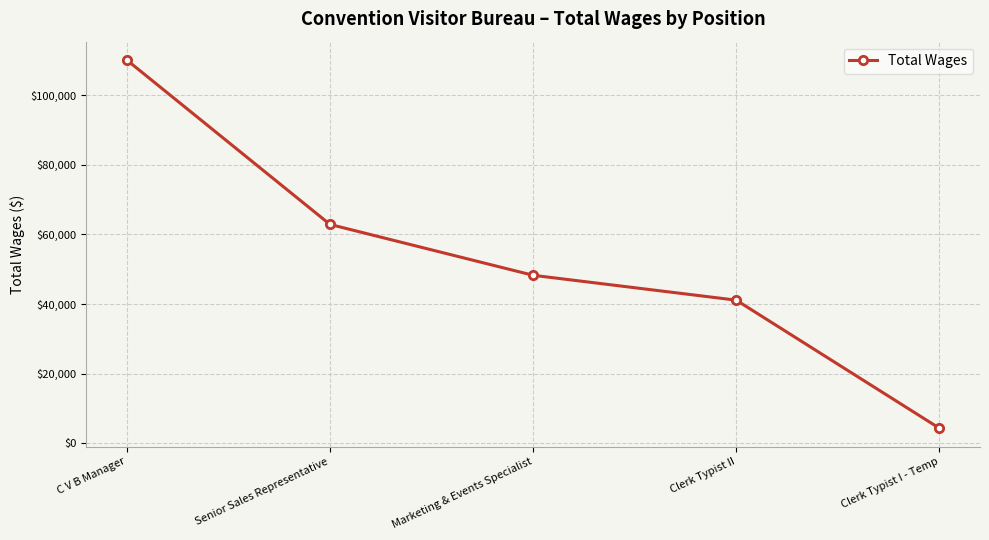

Where does the data first go above 48272?

C V B Manager